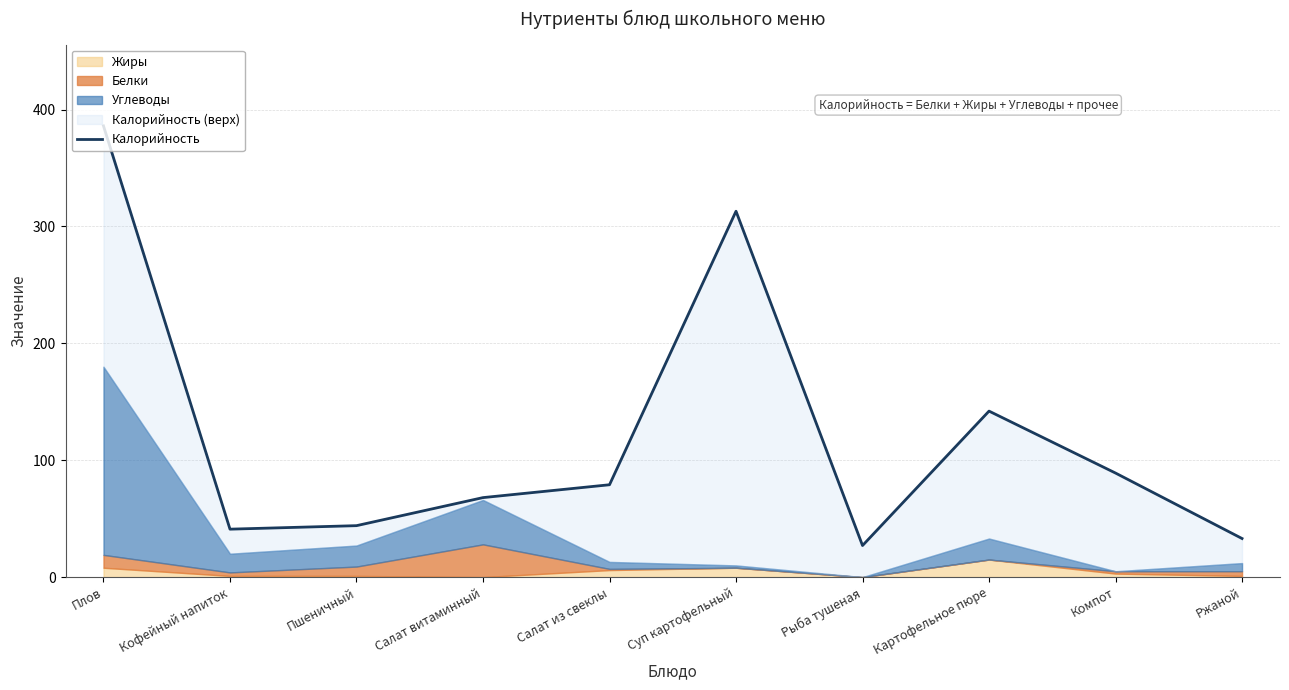

How many values are below 79?

5